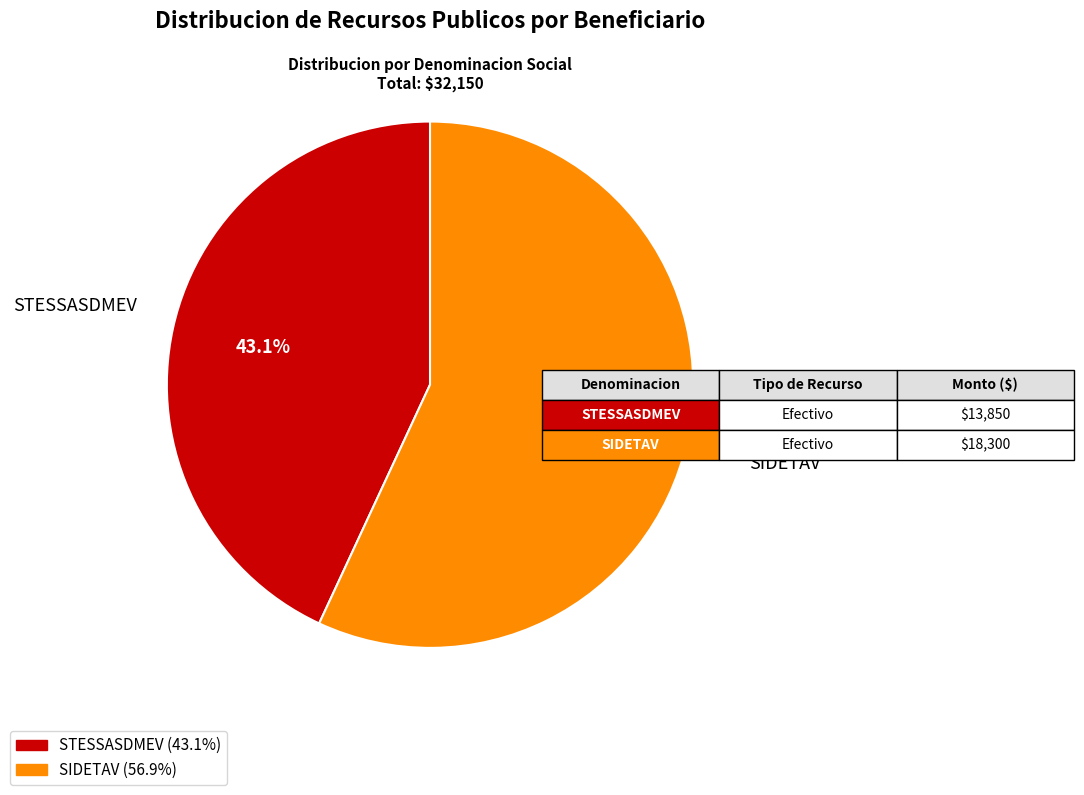

How many slices are in this pie chart?

2